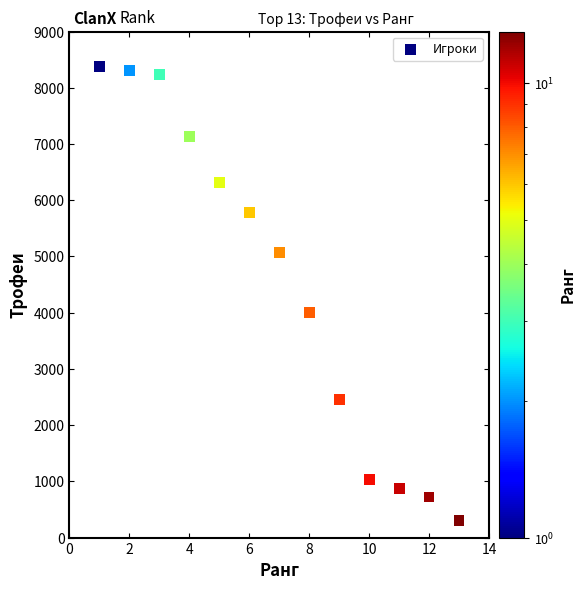

What is the range of X values (max minus min)?

12